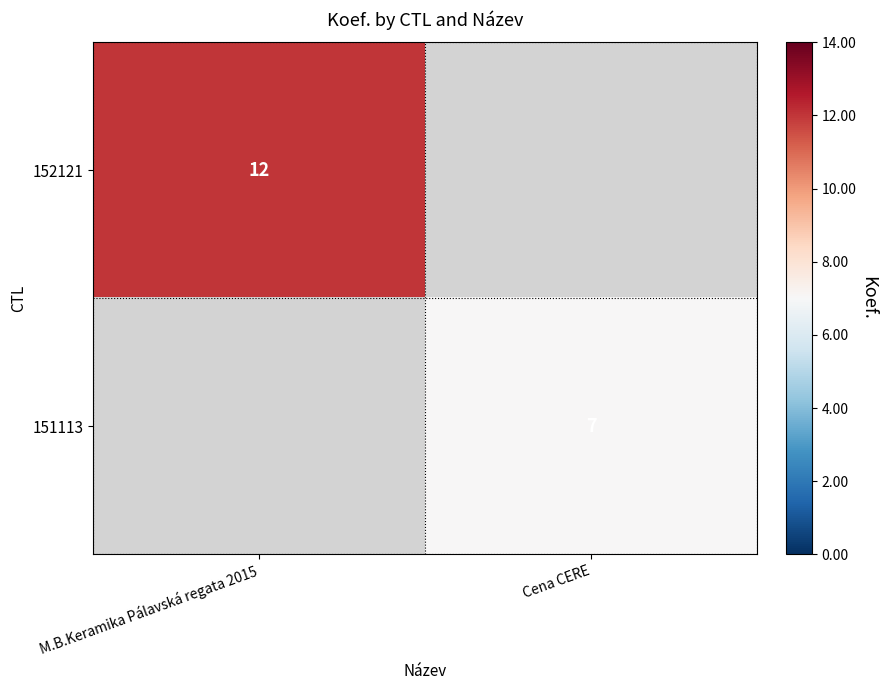

Is the value of 151113 at Cena CERE greater than the value of 152121 at M.B.Keramika Pálavská regata 2015?

No